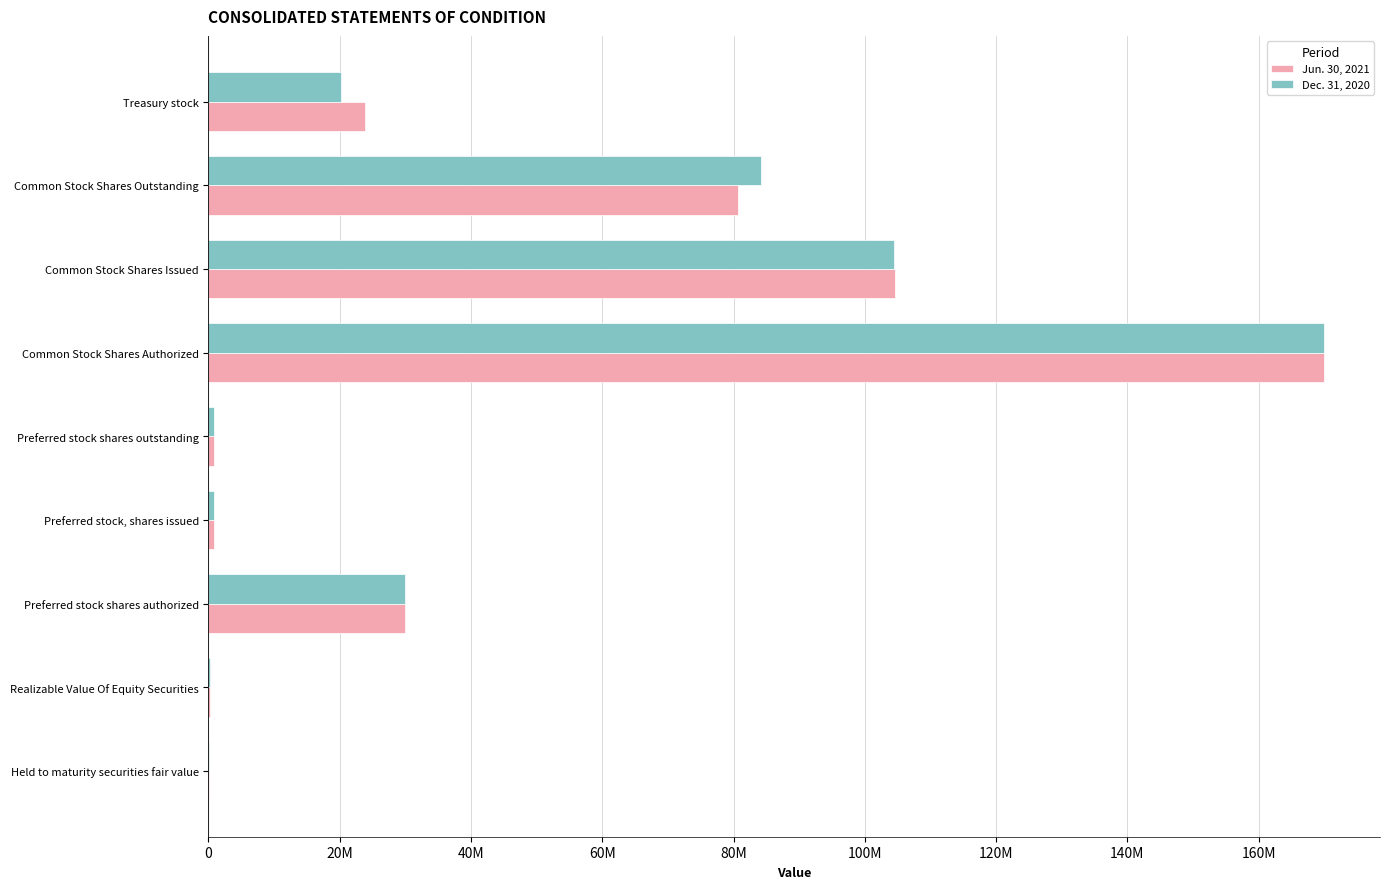

What are all the series names shown in the legend?

Jun. 30, 2021, Dec. 31, 2020